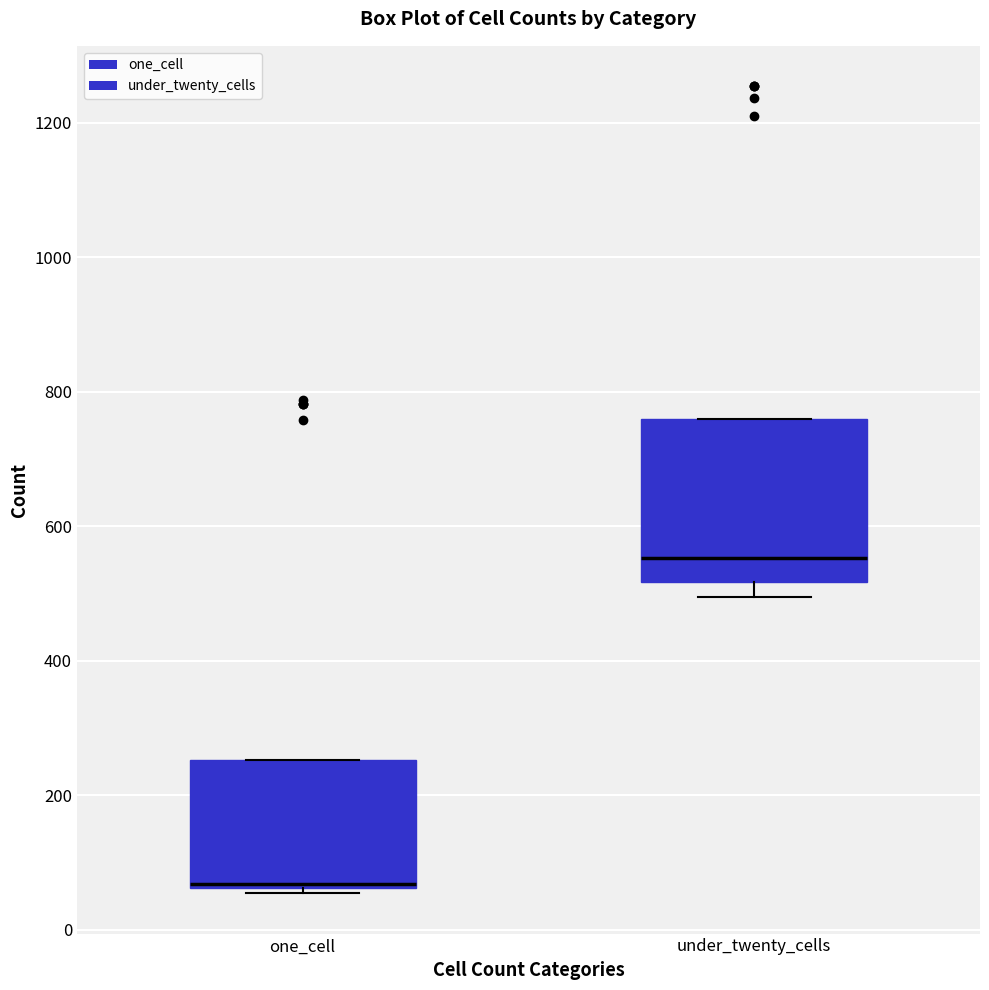

Reading left to right, read every box against the y-axis: the position of its median line, the range the box covers, and the ends of its whiskers. The values are not printed on the chart, so give them approximately, as read against the axis.

one_cell: median 60, box 60 to 260, whiskers 60 (just below the box's lower edge) to 260
under_twenty_cells: median 560, box 520 to 760, whiskers 500 to 760